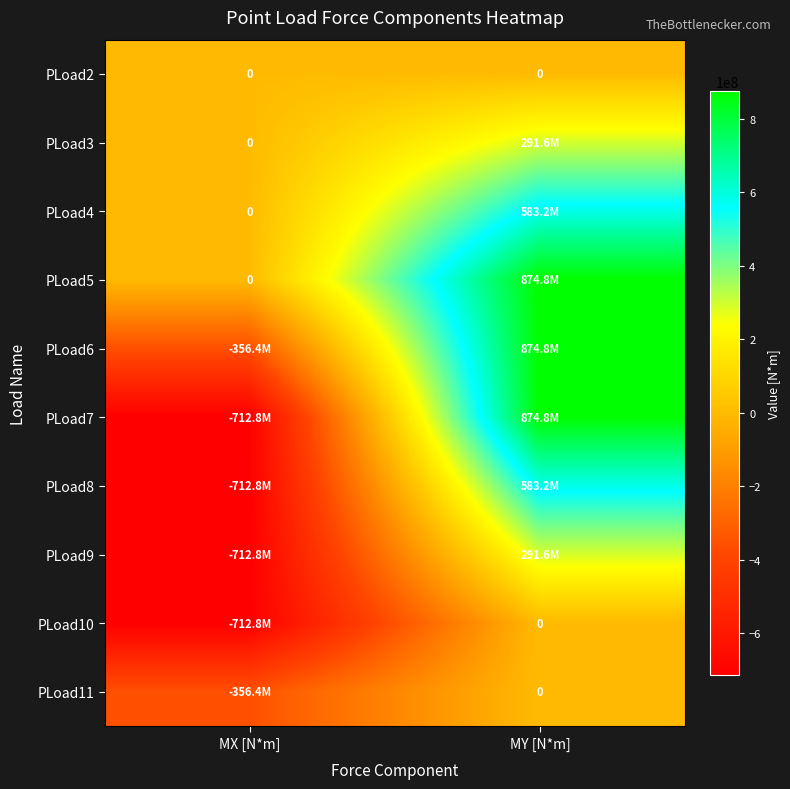

The PLoad2 series shows 0 at MY [N*m]. True or false?

True